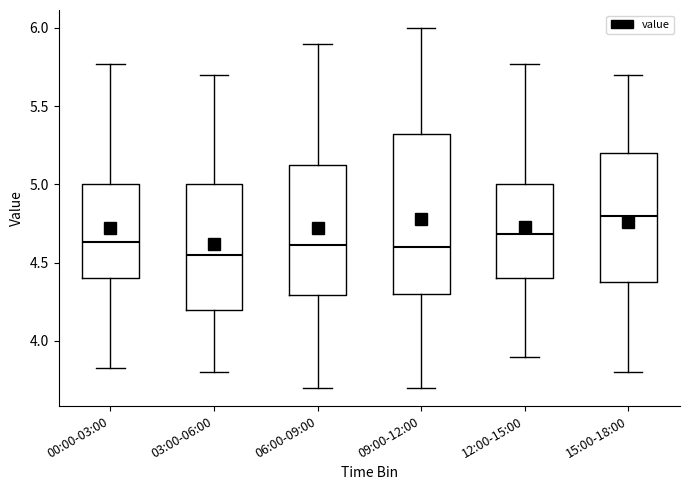

Where does the median line of the box for 03:00-06:00 sit on the y-axis? The values are not printed on the chart, so give them approximately, as read against the axis.

4.55